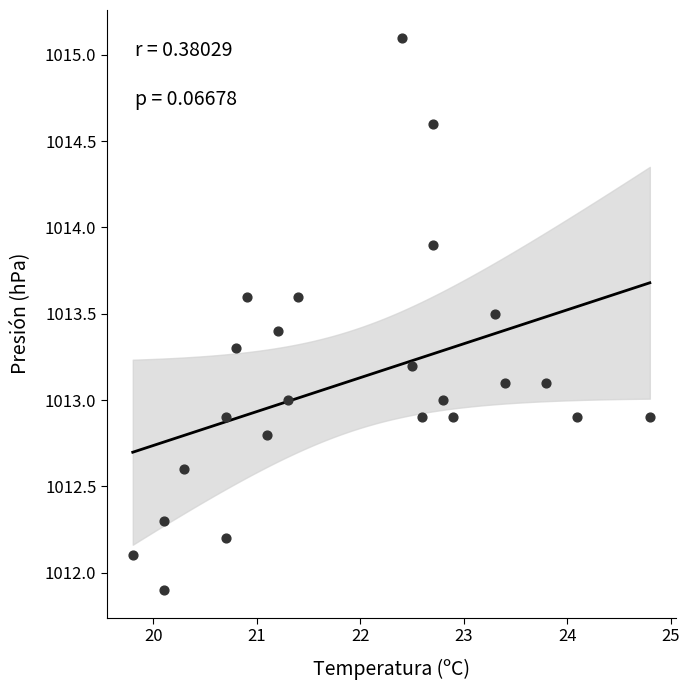

What is the range of Y values (max minus min)?

3.2